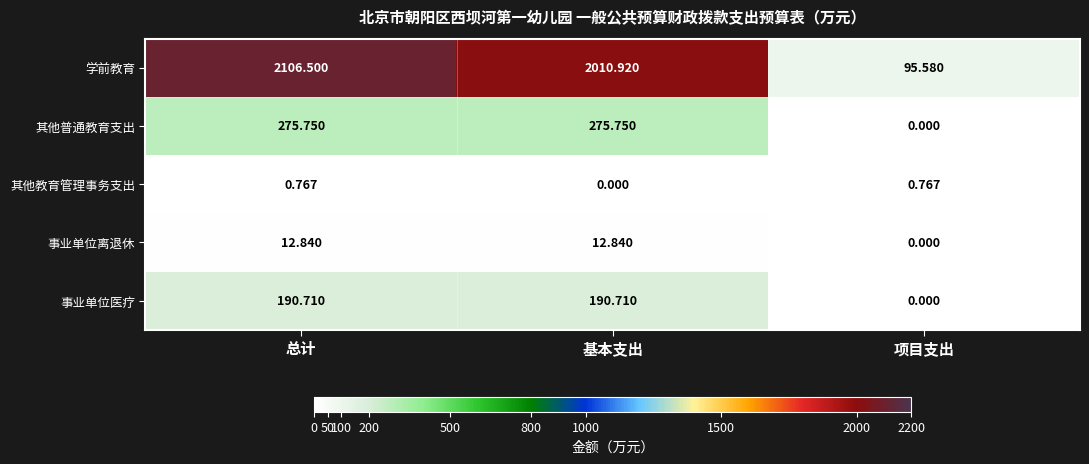

At which category is the sum across all series the highest?

总计